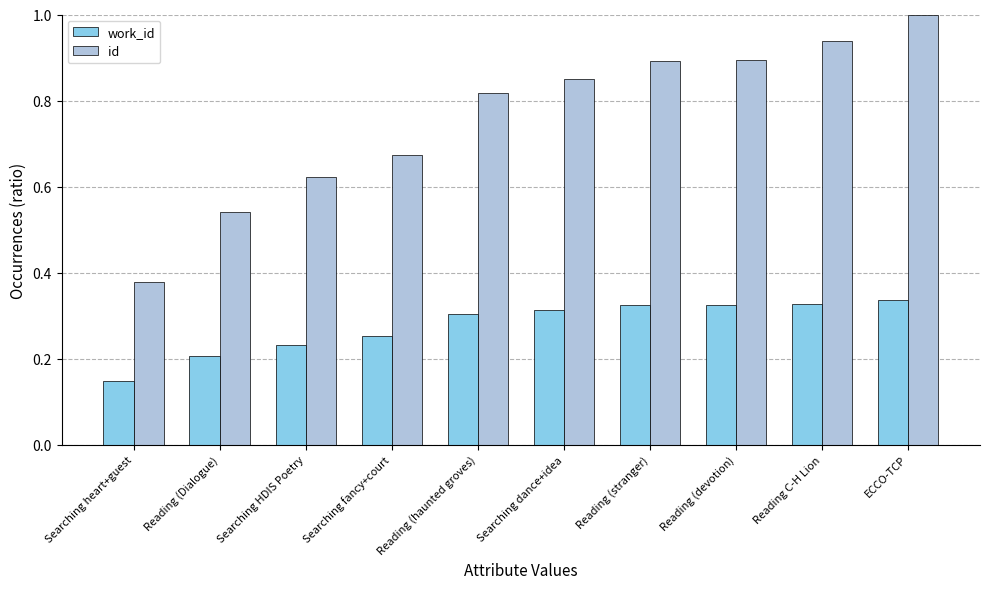

List the series in order of their peak value, highest first.

id, work_id